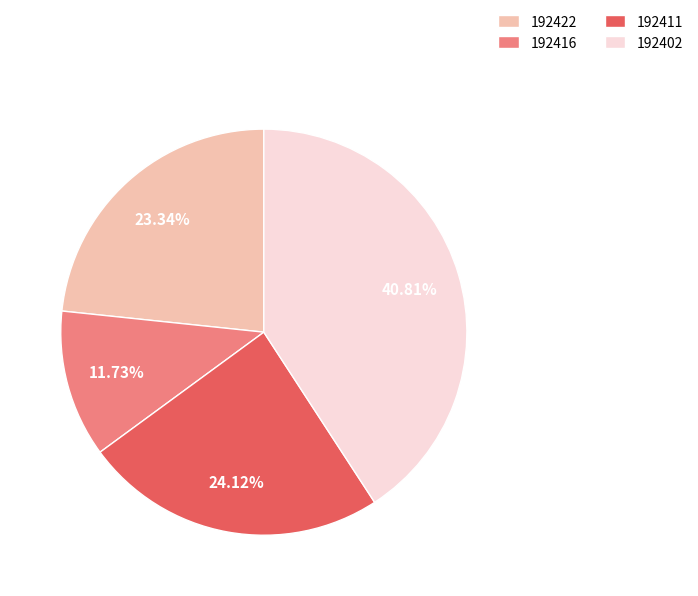

Is 192416 the majority of the pie?

No